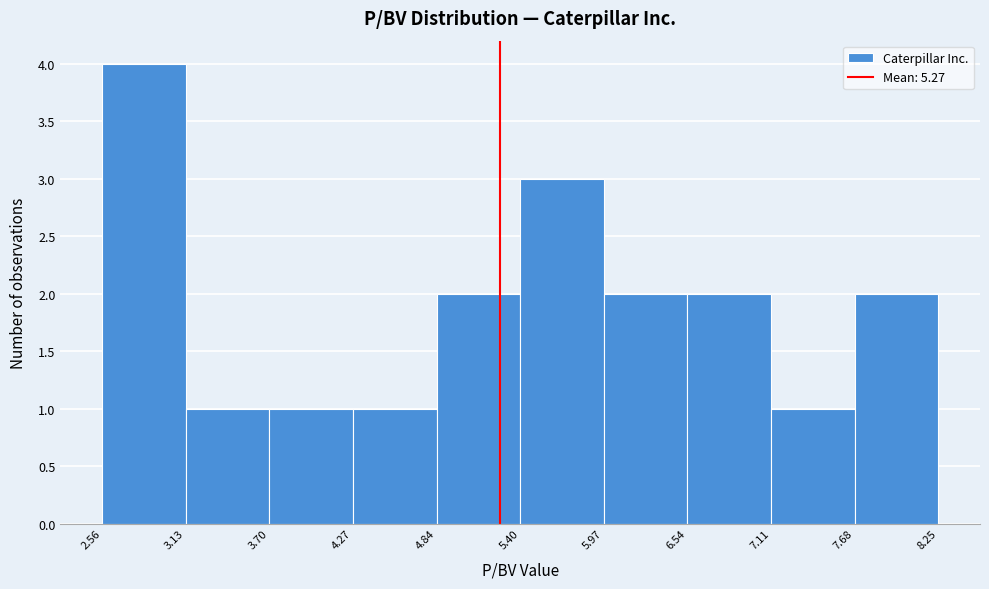

What is the height of the bar covering 4.84 to 5.40 on the x-axis? The values are not printed on the chart, so give them approximately, as read against the axis.

2